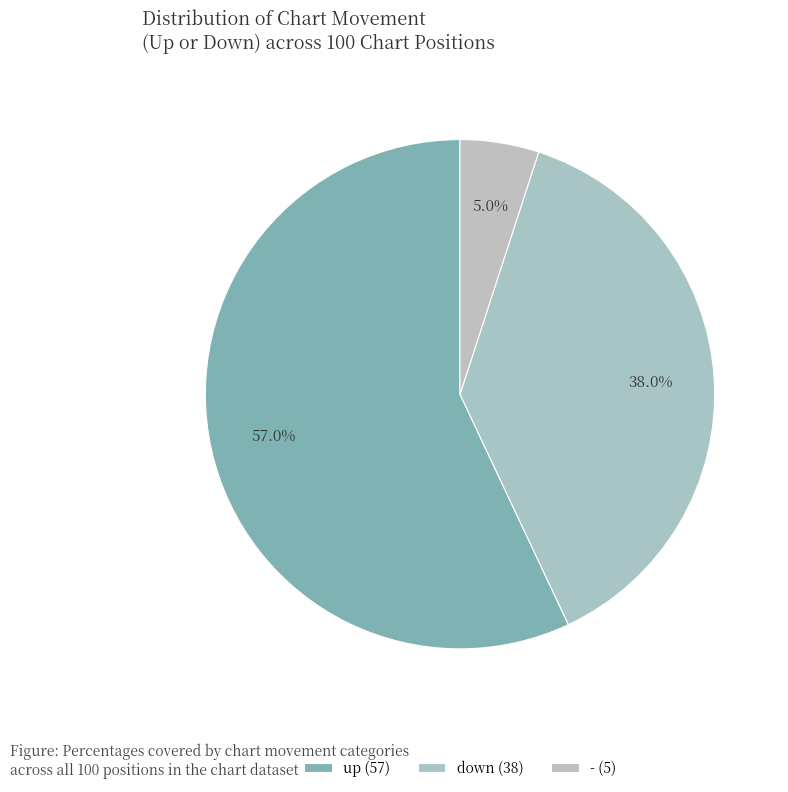

Do down and - together represent more than half of the pie?

No